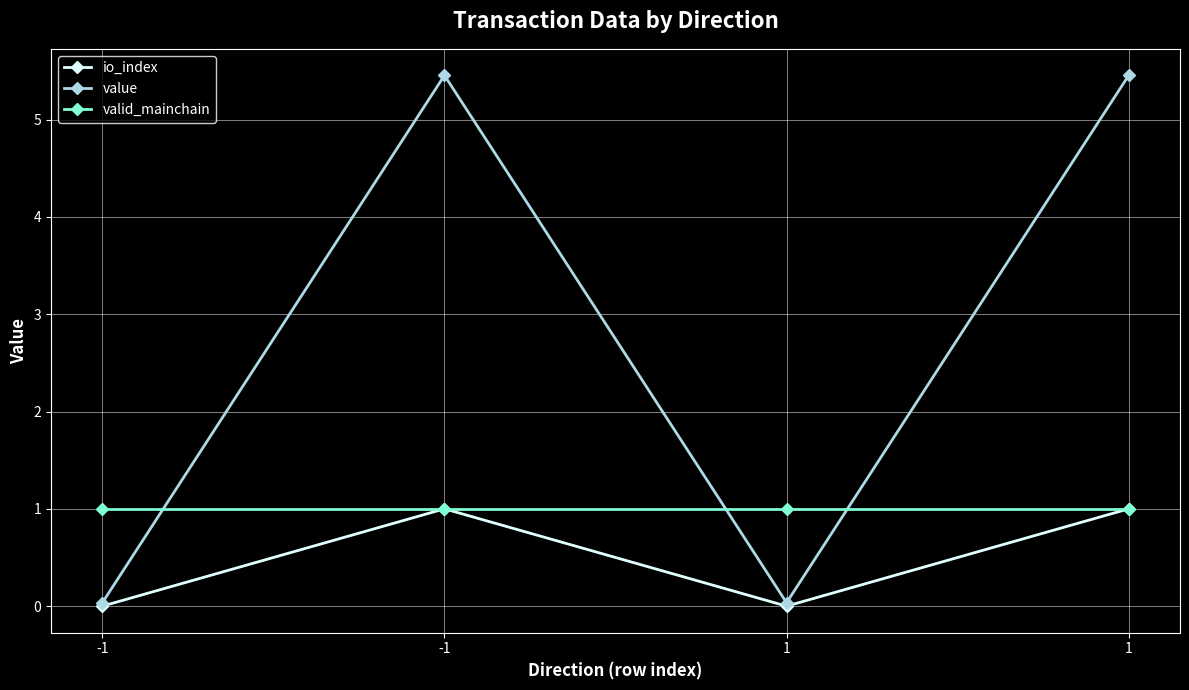

Is this an area chart (filled region under the line)?

No